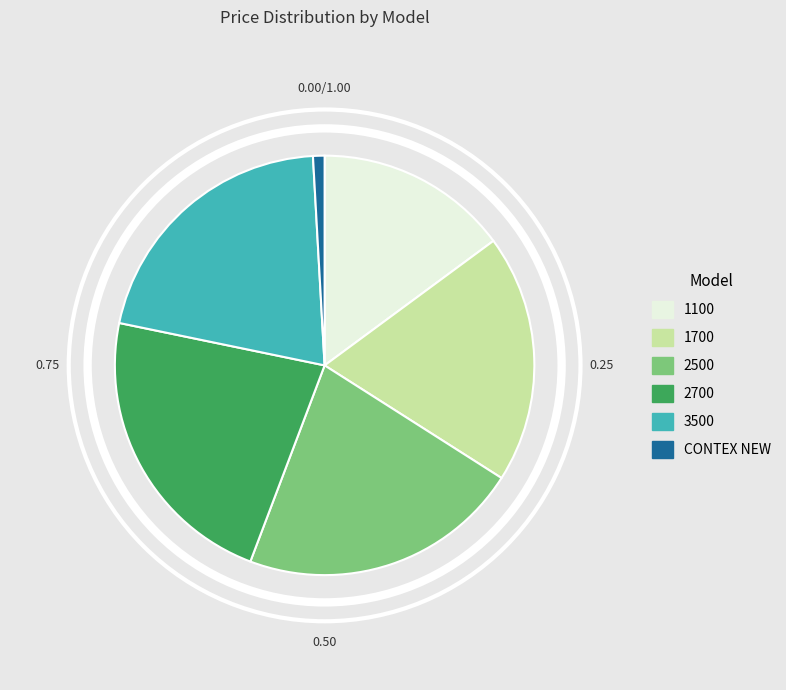

Does 2700 represent more than half of the total?

No